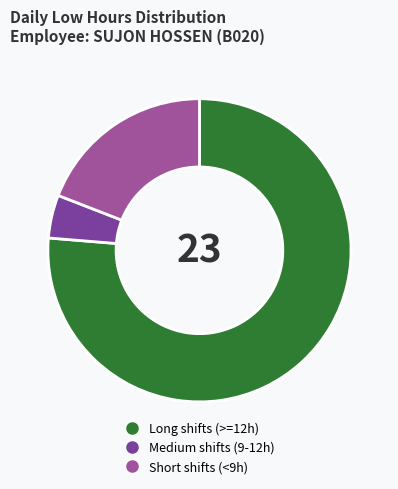

Is there any slice that represents more than half of the pie?

Yes